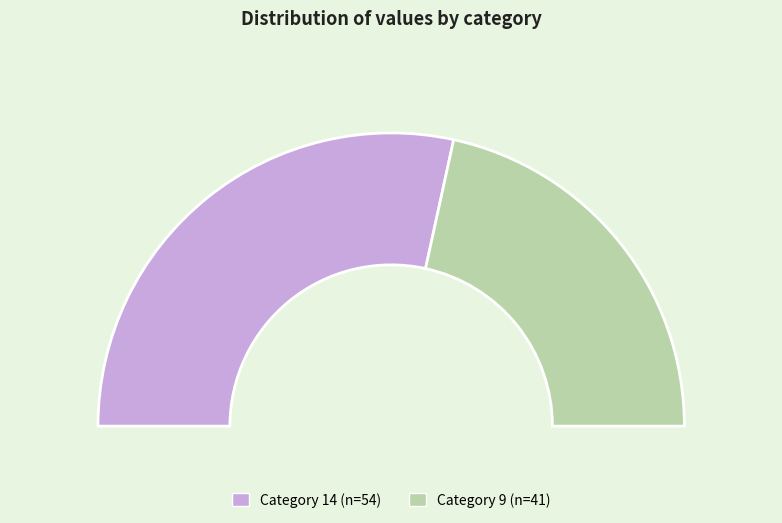

Is the sum of 14 and 9 greater than half?

Yes